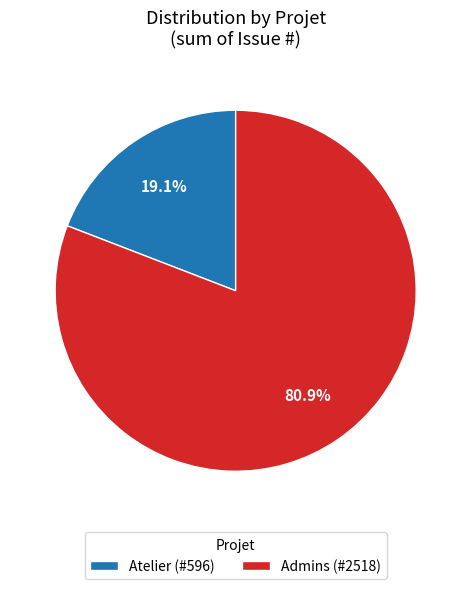

What is the majority slice?

Admins (#2518)